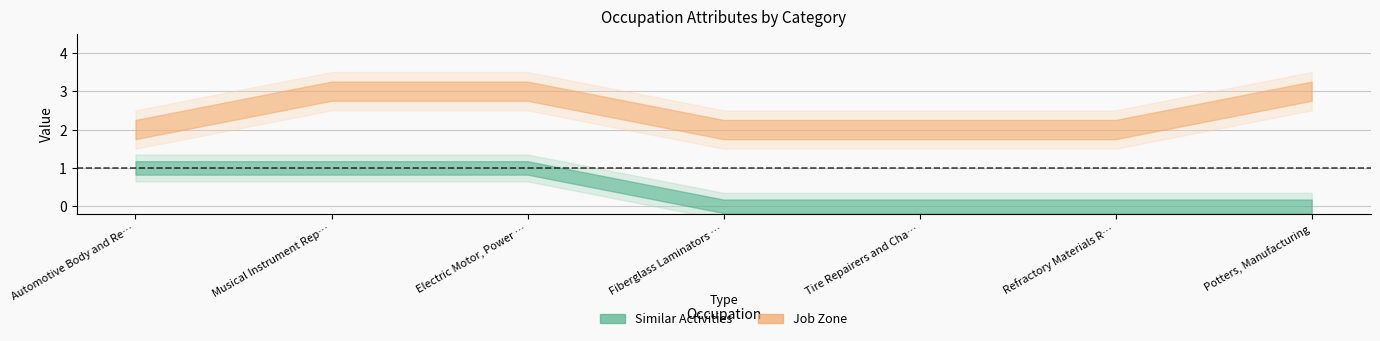

List the labels in order of Similar Activities value, smallest first.

Fiberglass Laminators and Fabricators, Tire Repairers and Changers, Refractory Materials Repairers, Except, Potters, Manufacturing, Automotive Body and Related Repairers, Musical Instrument Repairers and Tuners, Electric Motor, Power Tool, and Related